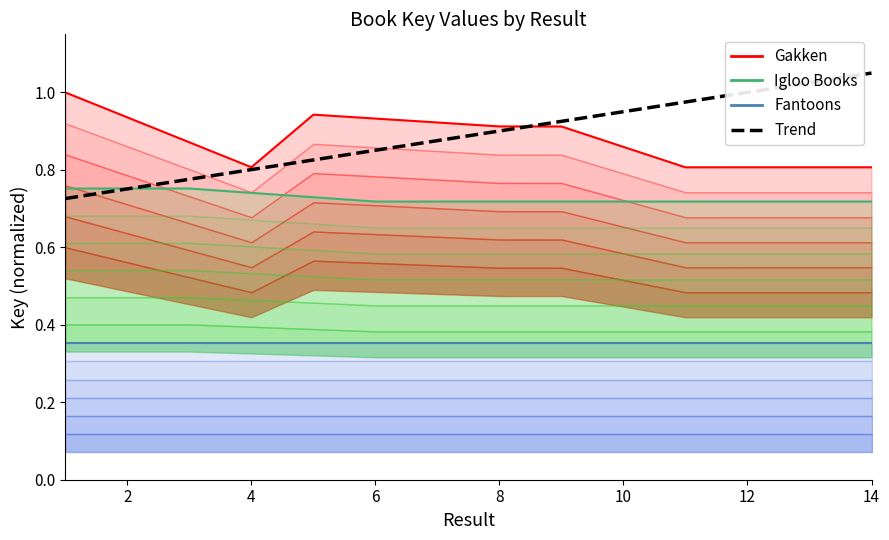

True or false: Gakken and Trend intersect in this chart.

True